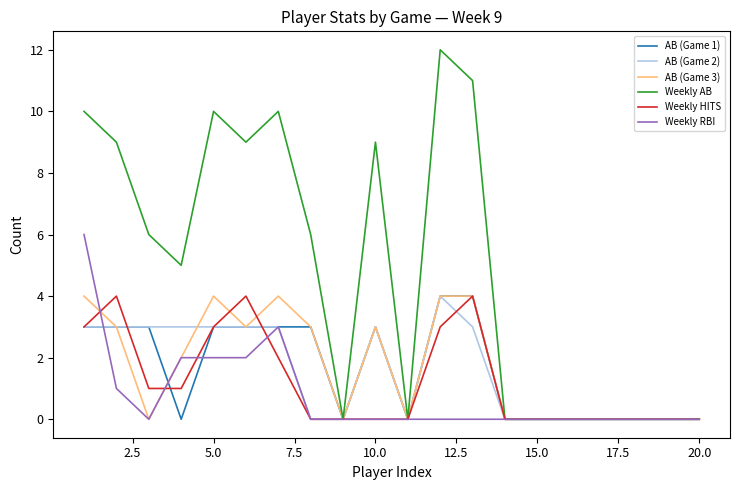

Which series has the largest range (max minus min)?

Weekly AB